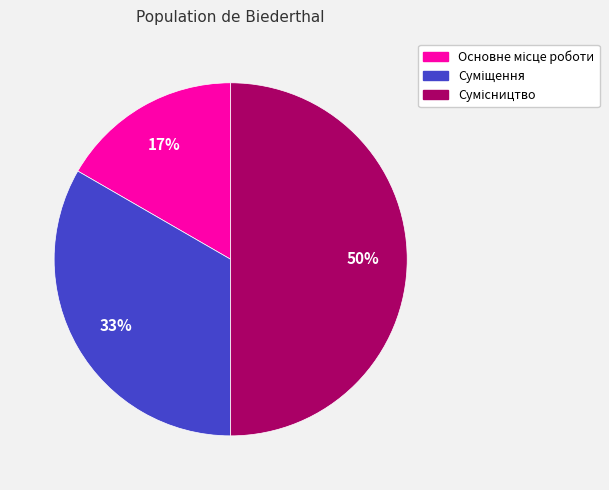

To the nearest percent, what is the average slice percentage?

33%